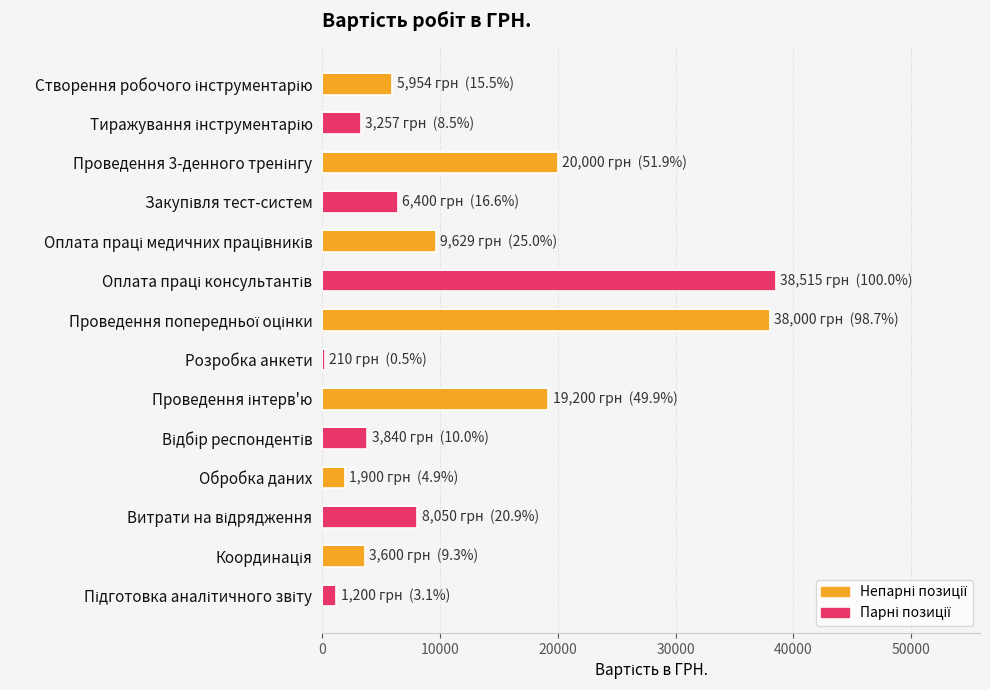

Which category has the lowest value across all series?

Розробка анкети